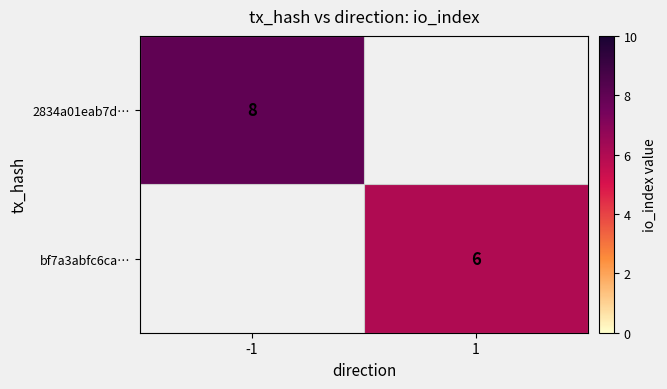

Is the value of bf7a3abfc6ca… at 1 greater than the value of 2834a01eab7d… at -1?

No